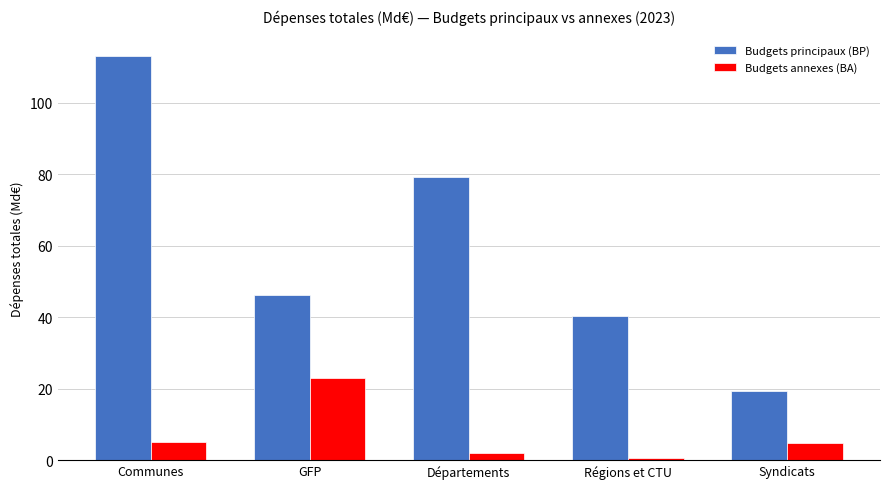

Is the value of Budgets principaux (BP) at Communes greater than the value of Budgets annexes (BA) at Régions et CTU?

Yes